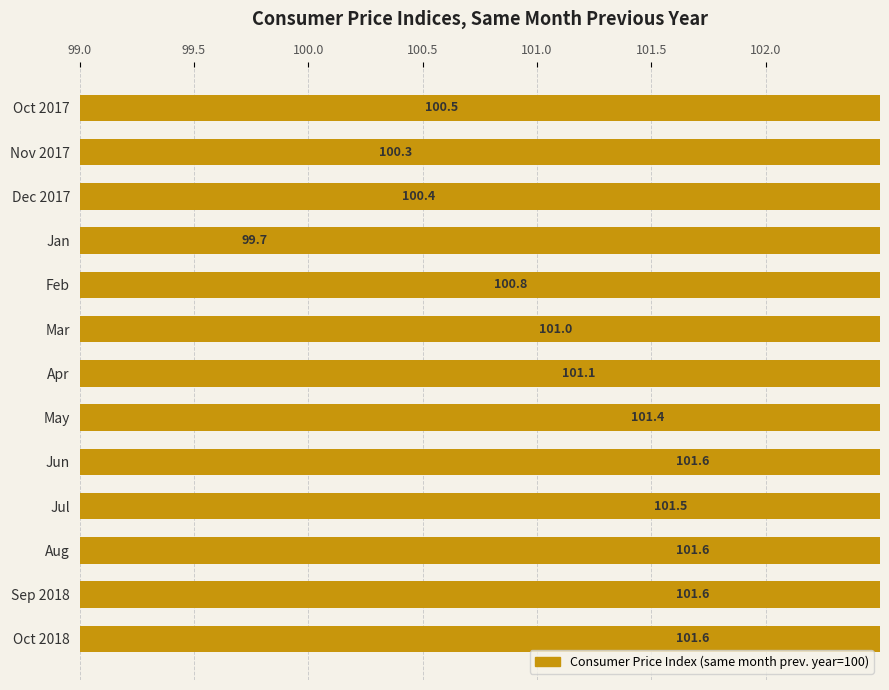

What is the difference between the maximum and minimum values?

1.9